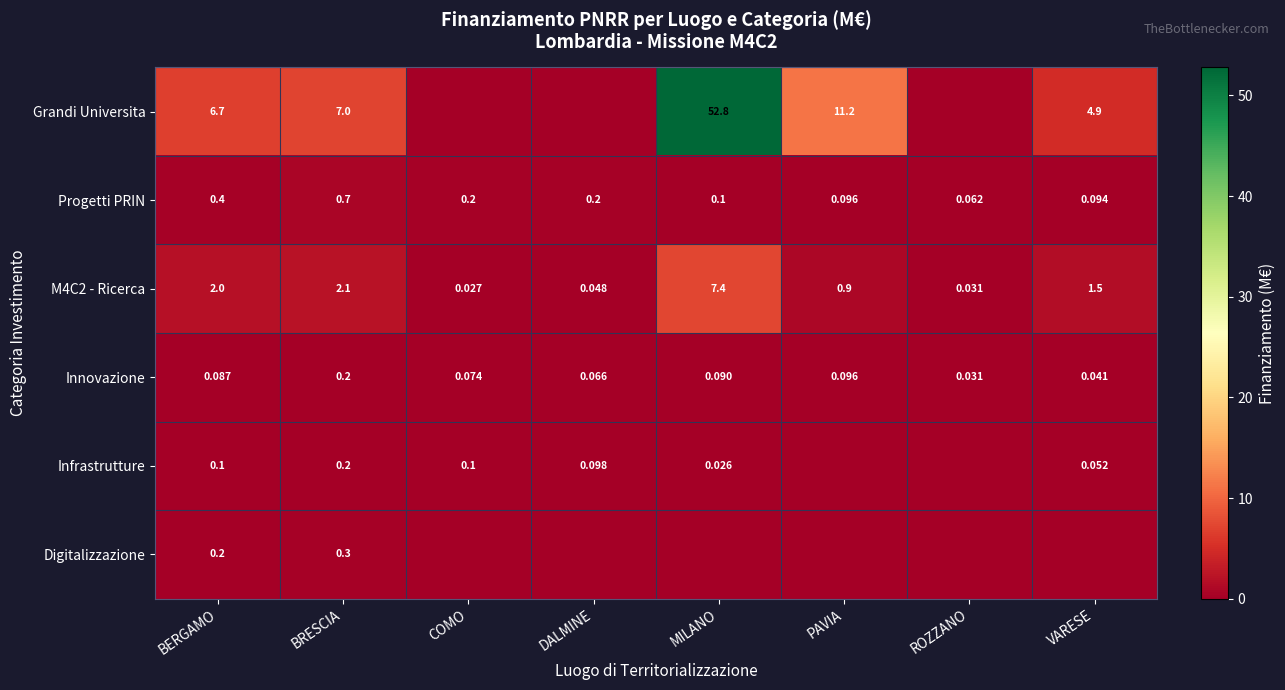

How many data points in M4C2 - Ricerca are less than 1?

4